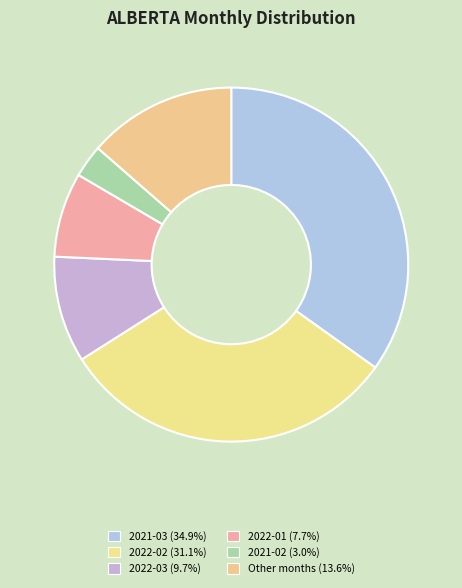

Count the number of slices in the pie.

6